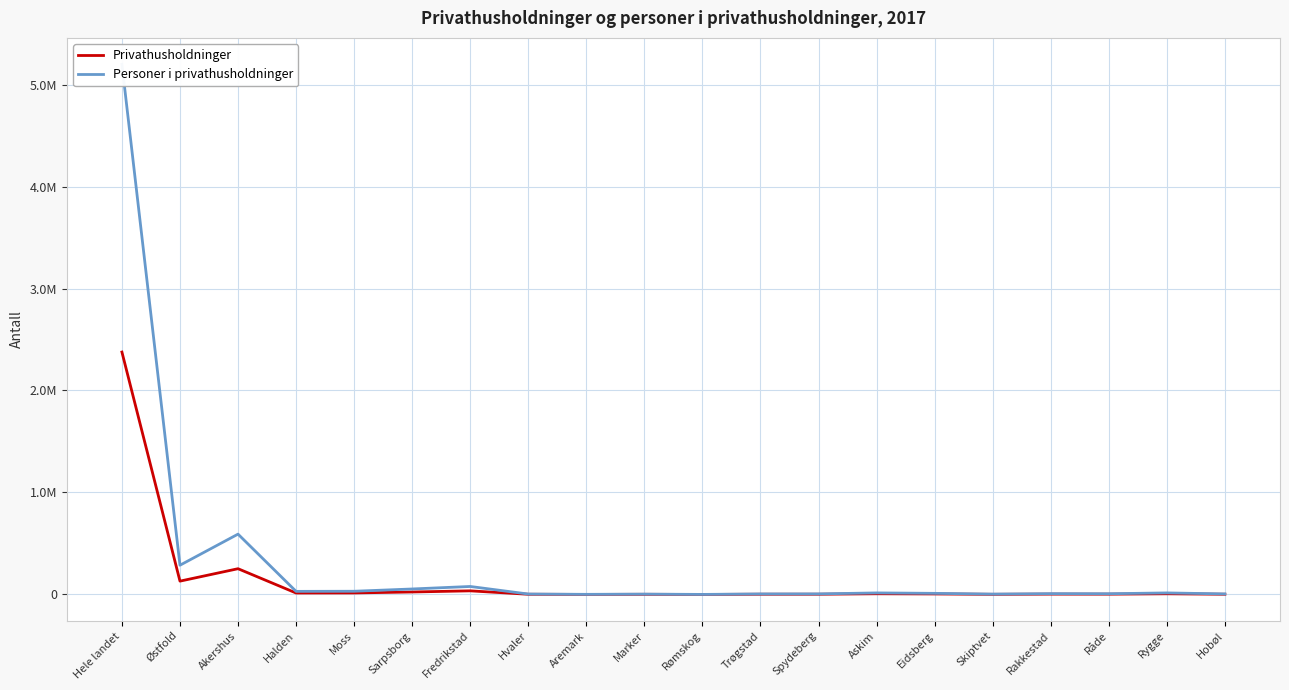

What is the difference between the Personer i privathusholdninger values at Skiptvet and Trøgstad?

1562